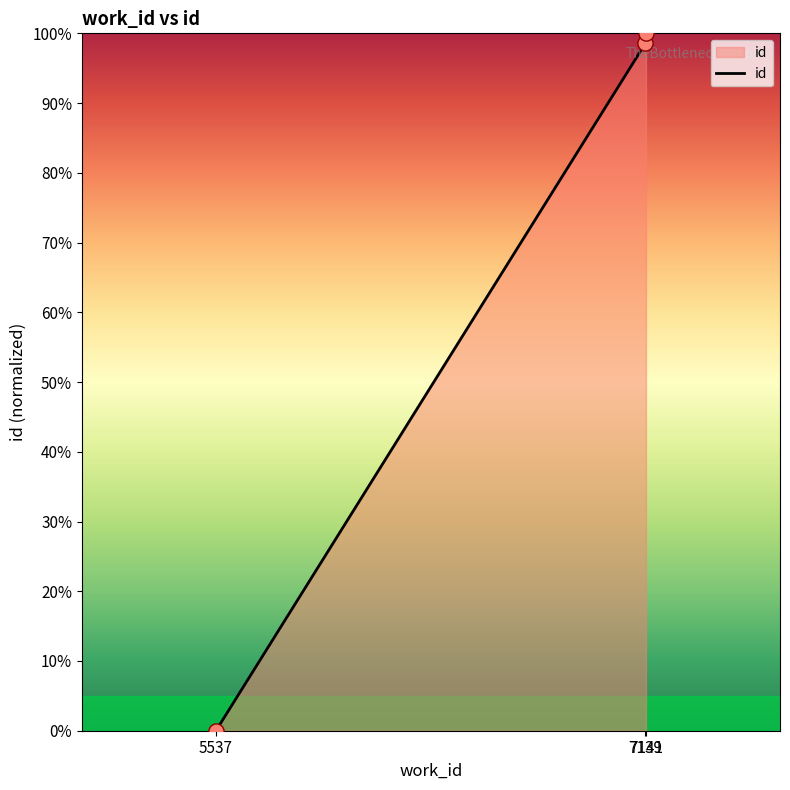

What is the change in value from 7139 to 7141?

+1.4